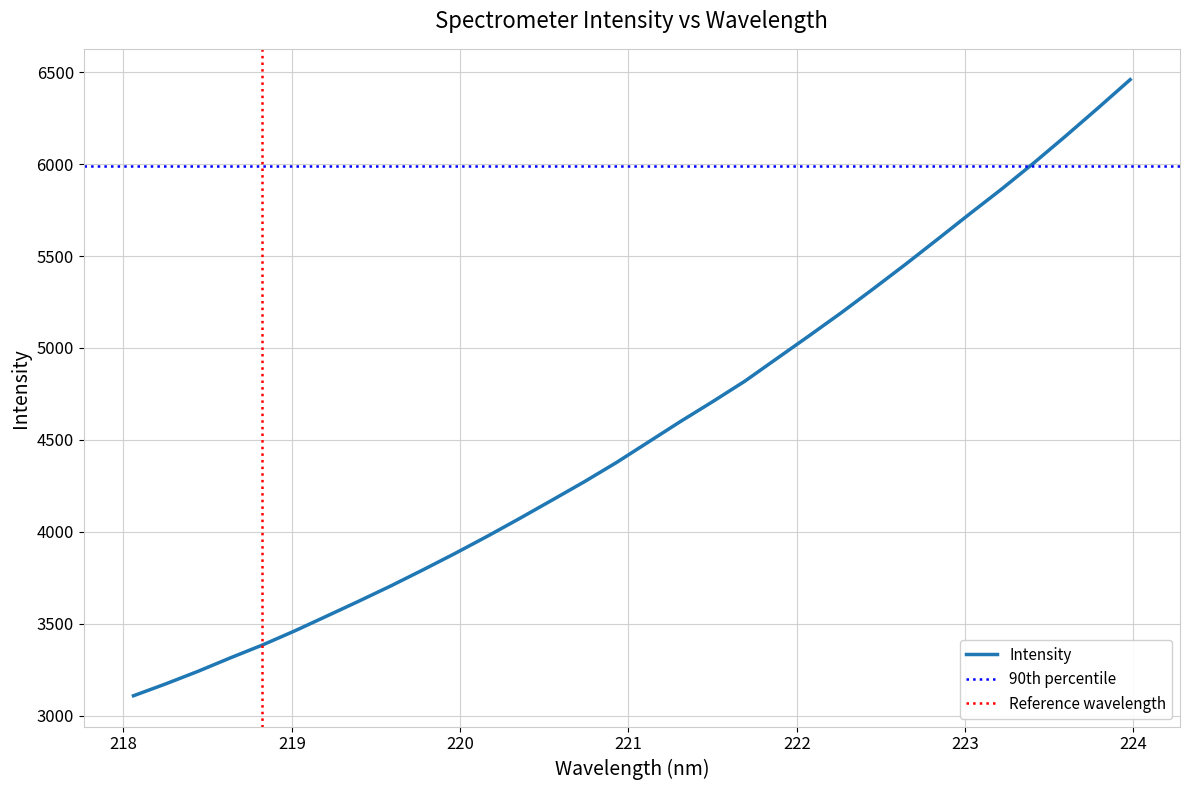

What is the lowest value of the Intensity series?

3108.0